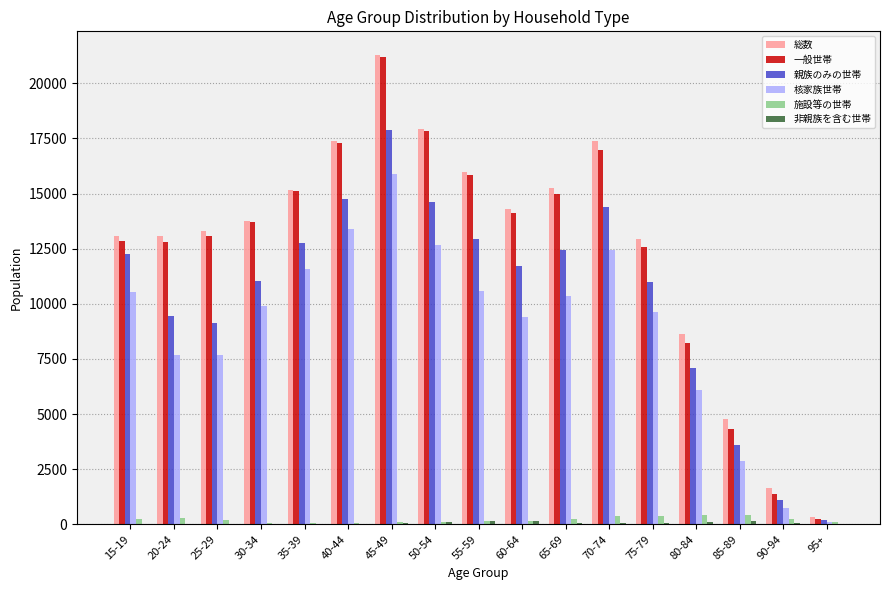

Is it true that 一般世帯 equals 254 at 95+?

True